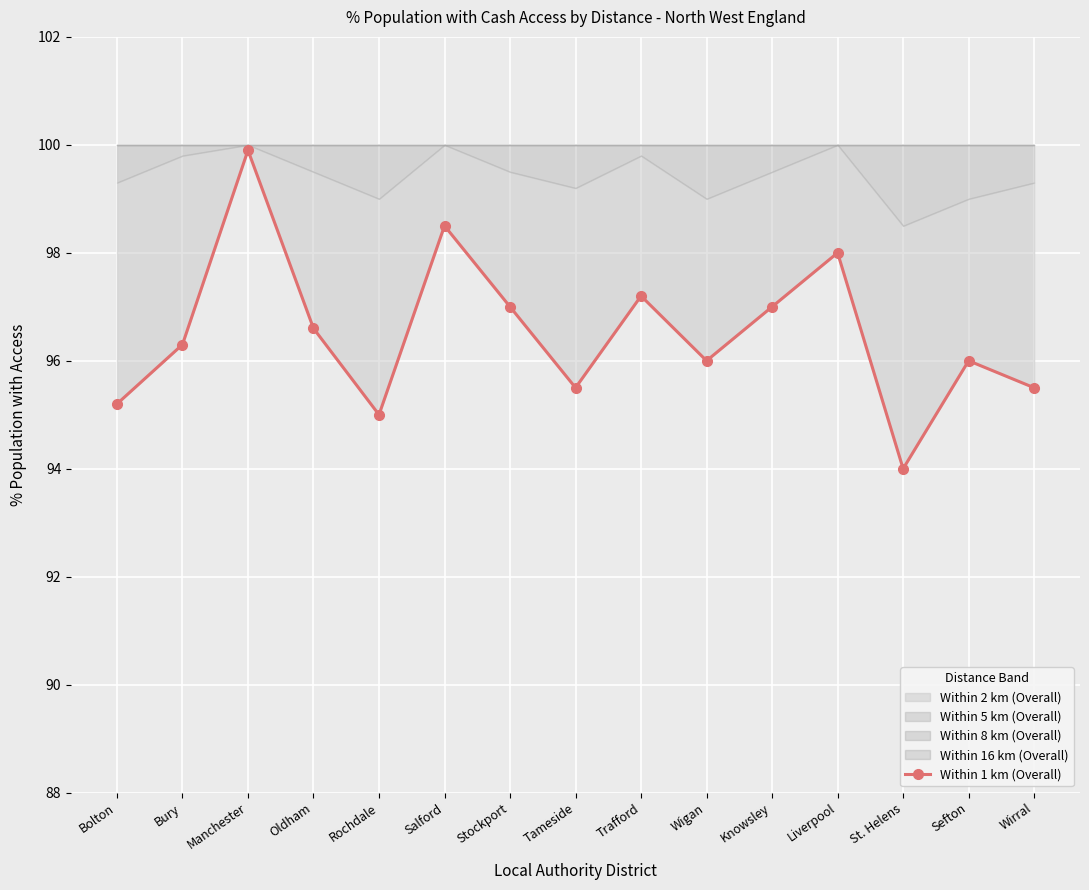

What position from the left is Rochdale?

5